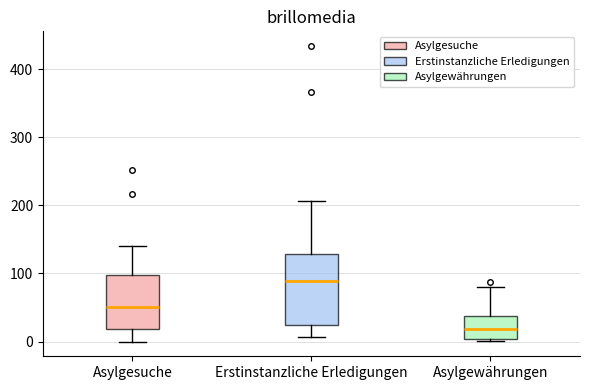

Reading left to right, read every box against the y-axis: the position of its median line, the range the box covers, and the ends of its whiskers. The values are not printed on the chart, so give them approximately, as read against the axis.

Asylgesuche: median 50, box 20 to 100, whiskers 0 to 140
Erstinstanzliche Erledigungen: median 90, box 20 to 130, whiskers 10 to 210
Asylgewährungen: median 20, box 0 to 40, whiskers 0 to 80